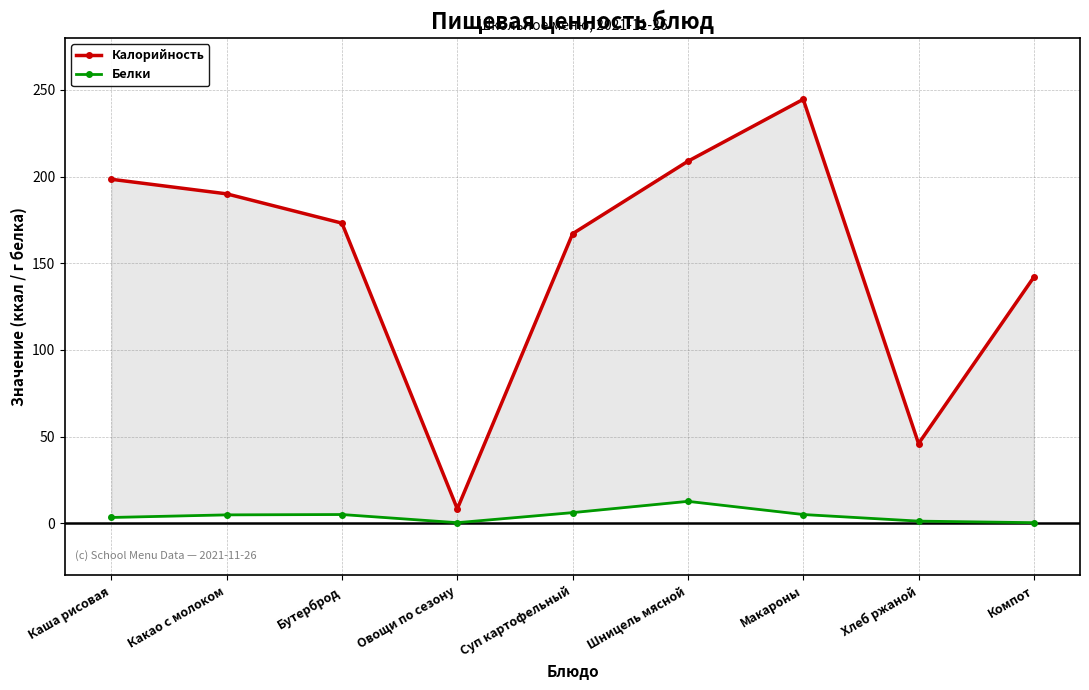

What is the difference between the highest and lowest values at Компот?

141.6